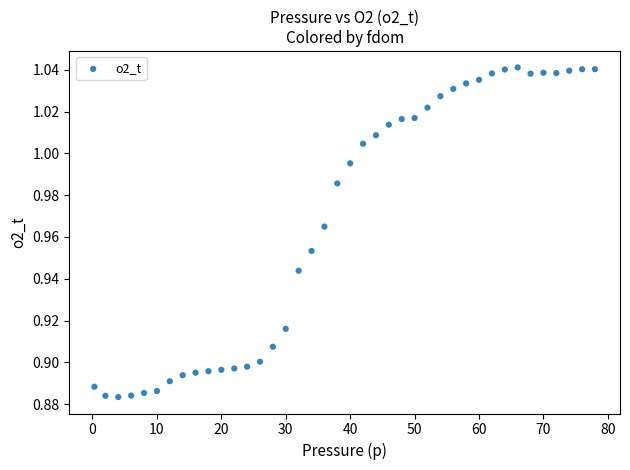

What is the range of X values (max minus min)?

77.7